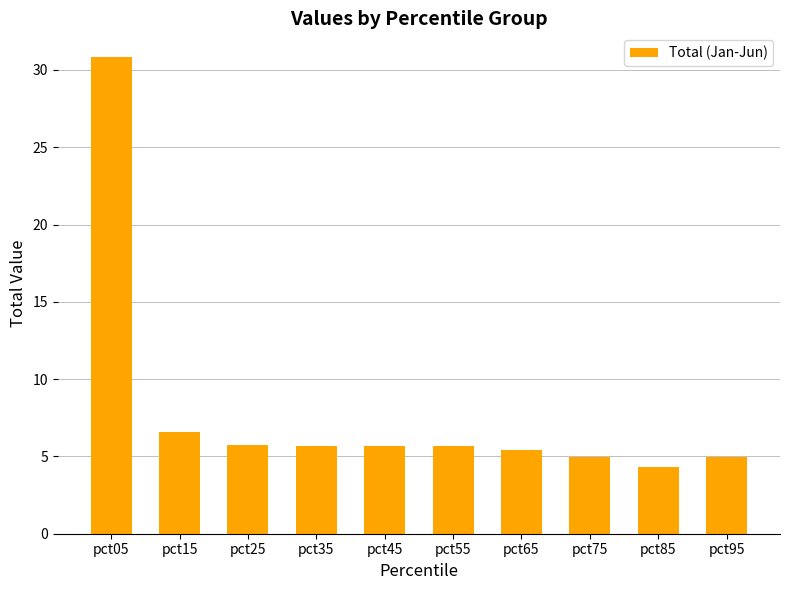

Which has a higher value, pct55 or pct15?

pct15